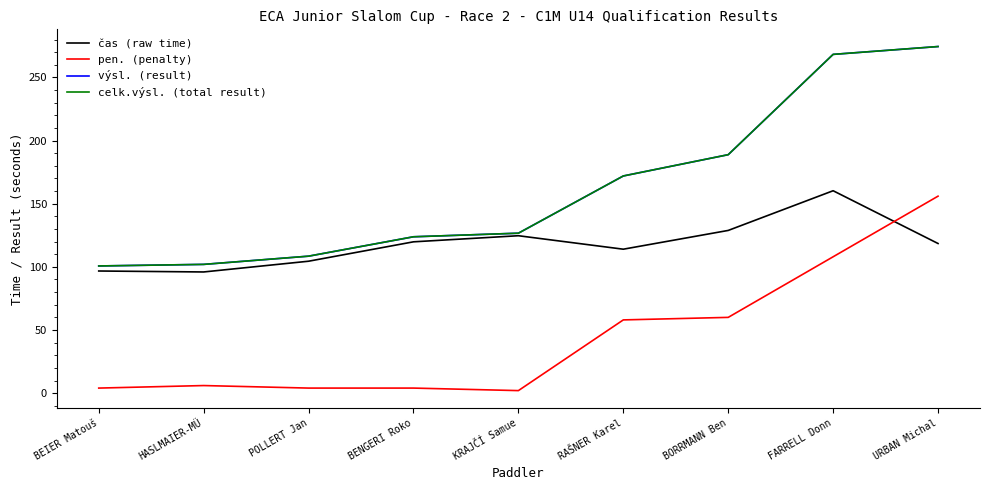

Does the chart display data point markers on the line(s)?

No